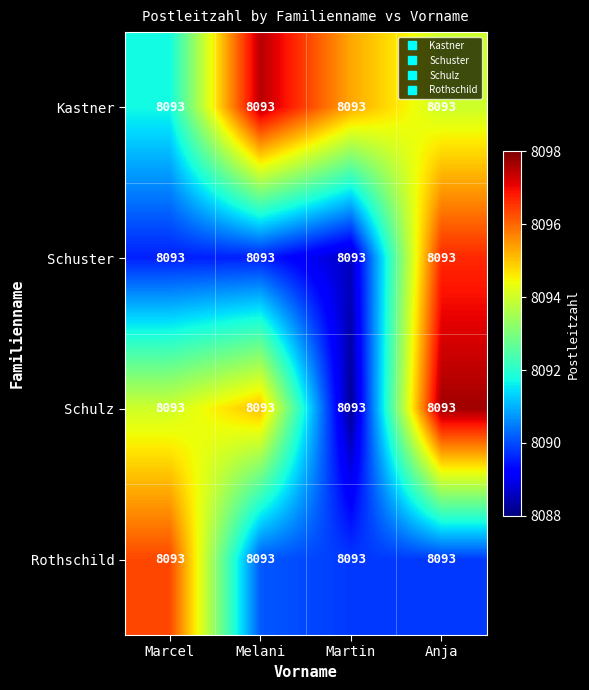

Reading right to left, list all the values displayed in this chart.

Kastner: Anja=8093.0	Martin=8093.0	Melani=8093.0	Marcel=8093.0
Schuster: Anja=8093.0	Martin=8093.0	Melani=8093.0	Marcel=8093.0
Schulz: Anja=8093.0	Martin=8093.0	Melani=8093.0	Marcel=8093.0
Rothschild: Anja=8093.0	Martin=8093.0	Melani=8093.0	Marcel=8093.0